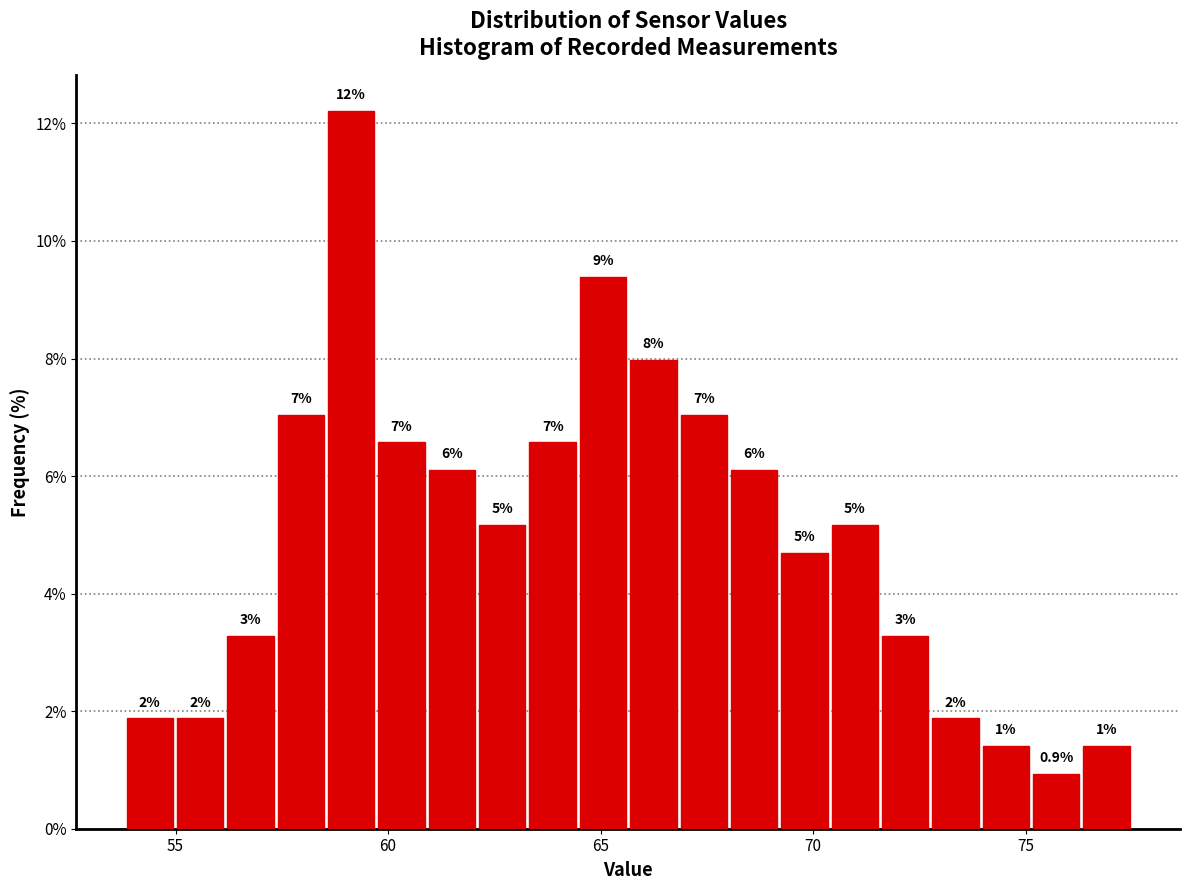

Around what value on the x-axis is the tallest bar? Give the approximate position of its centre, as read against the axis.

59.0